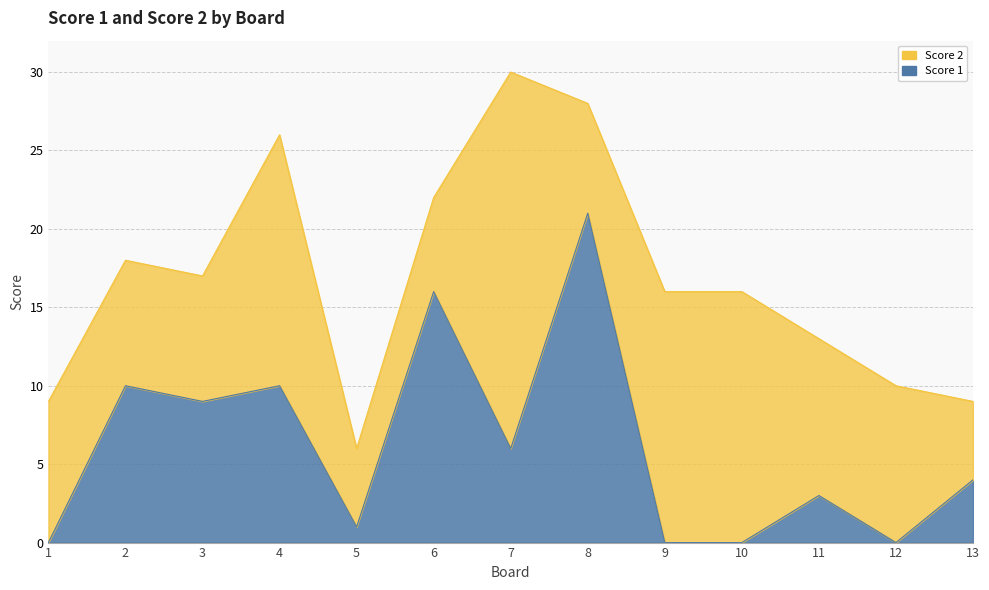

What is the difference between the maximum and second lowest values?

21